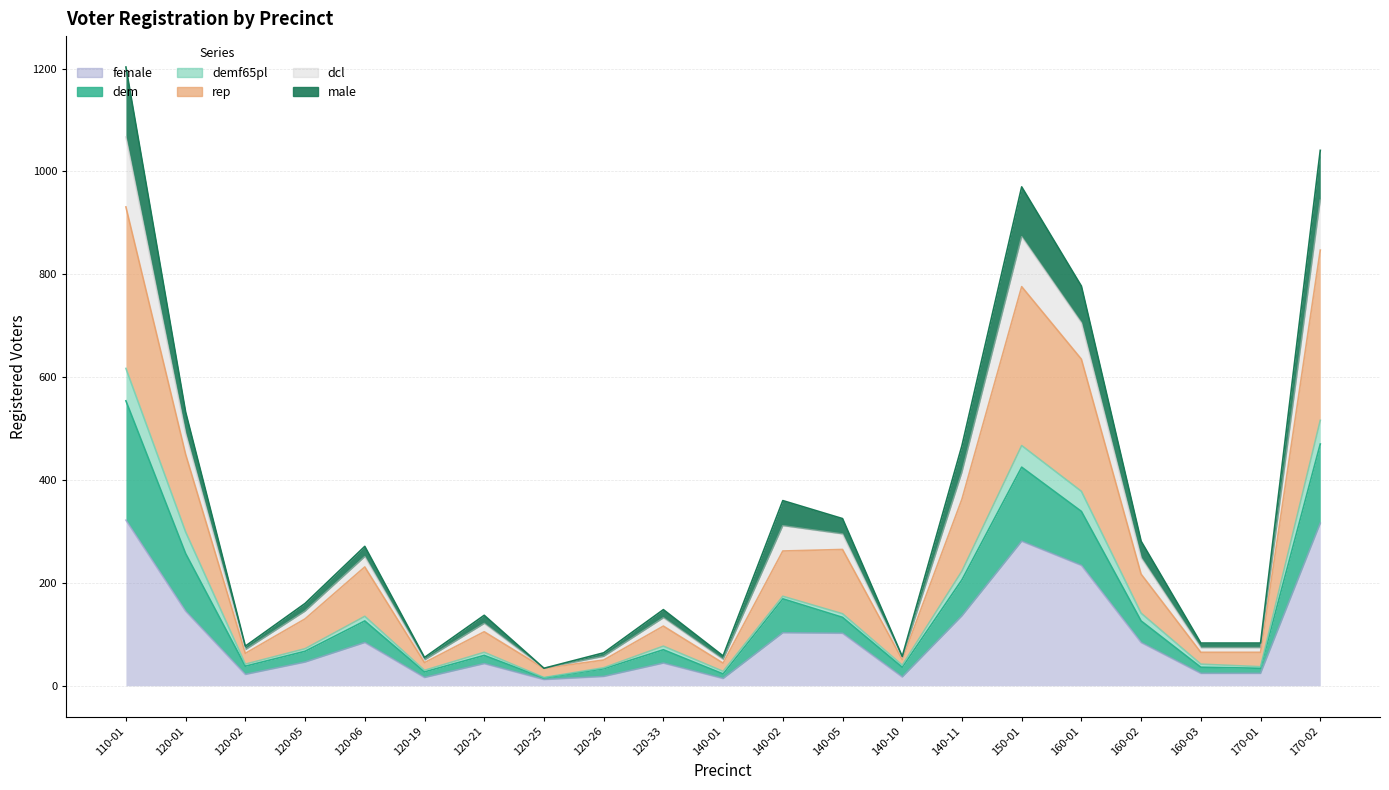

At which category does rep reach its first local peak?

120-06